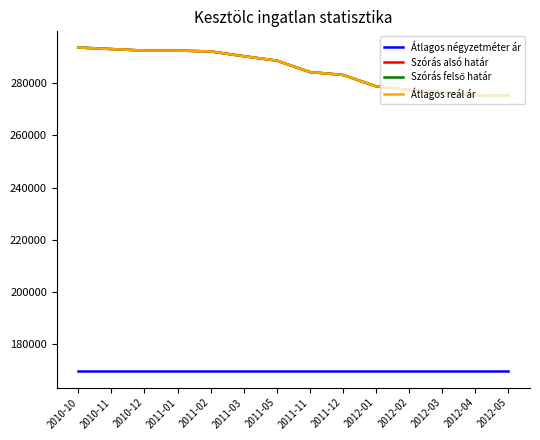

What is the difference between the highest and lowest values at 2010-11?

123337